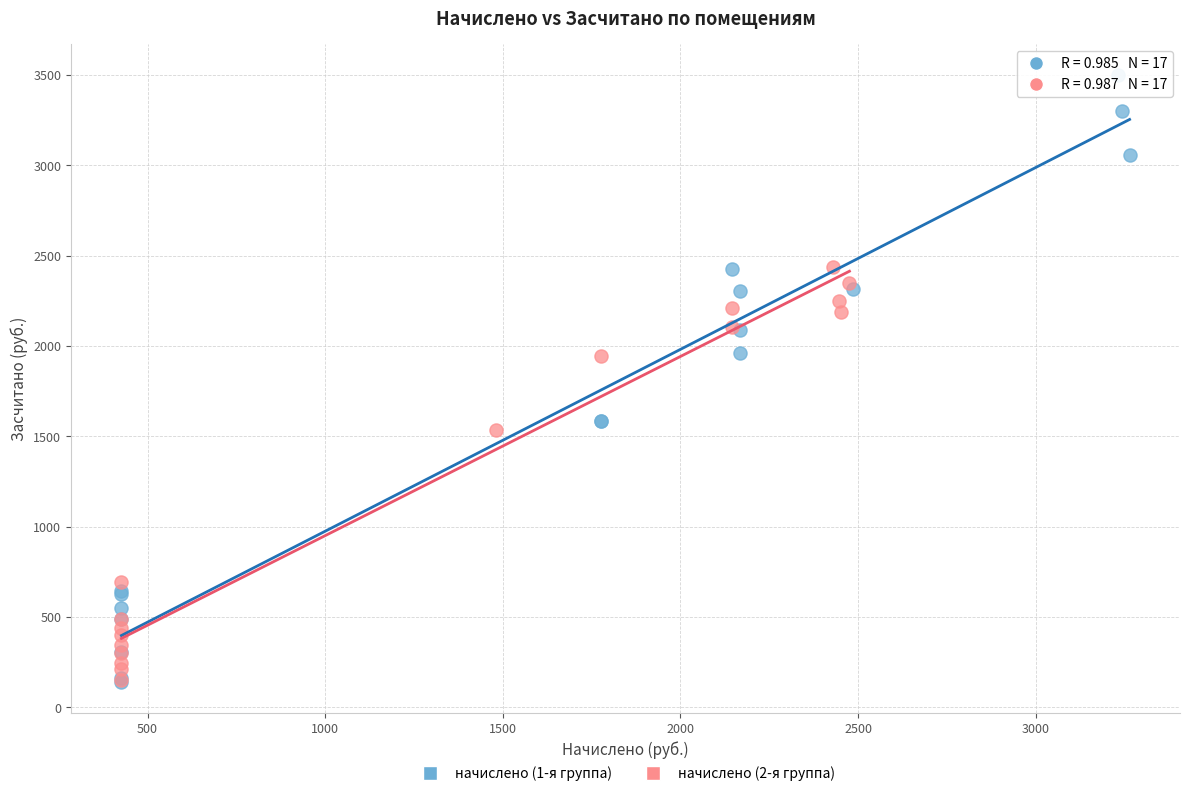

Which series contains the highest Y value?

начислено (1-я группа)